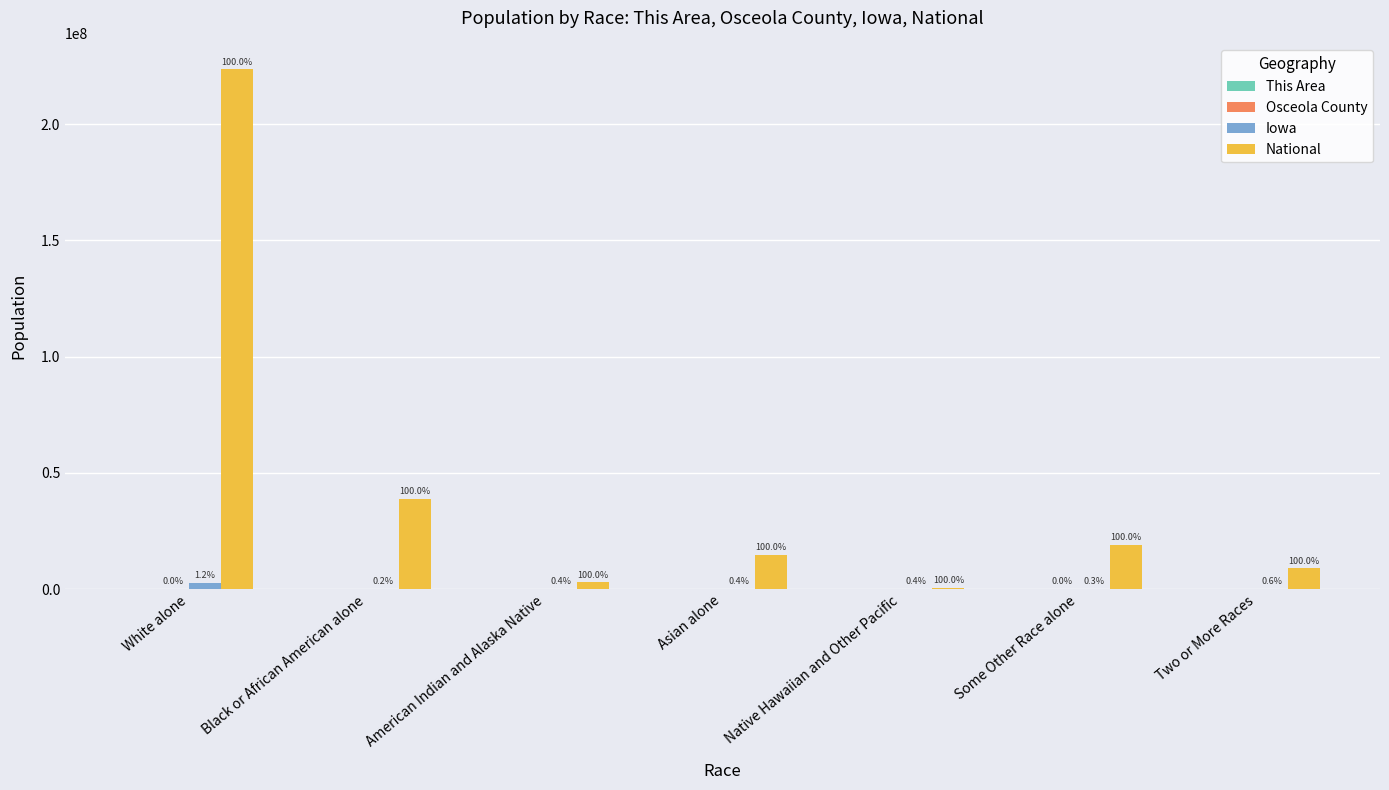

What is the sum of the National values at Black or African American alone and White alone?

262482584